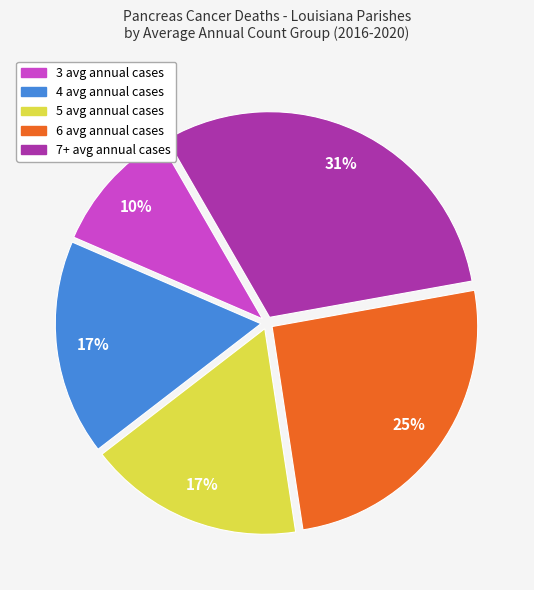

Is there a majority slice in this chart?

No